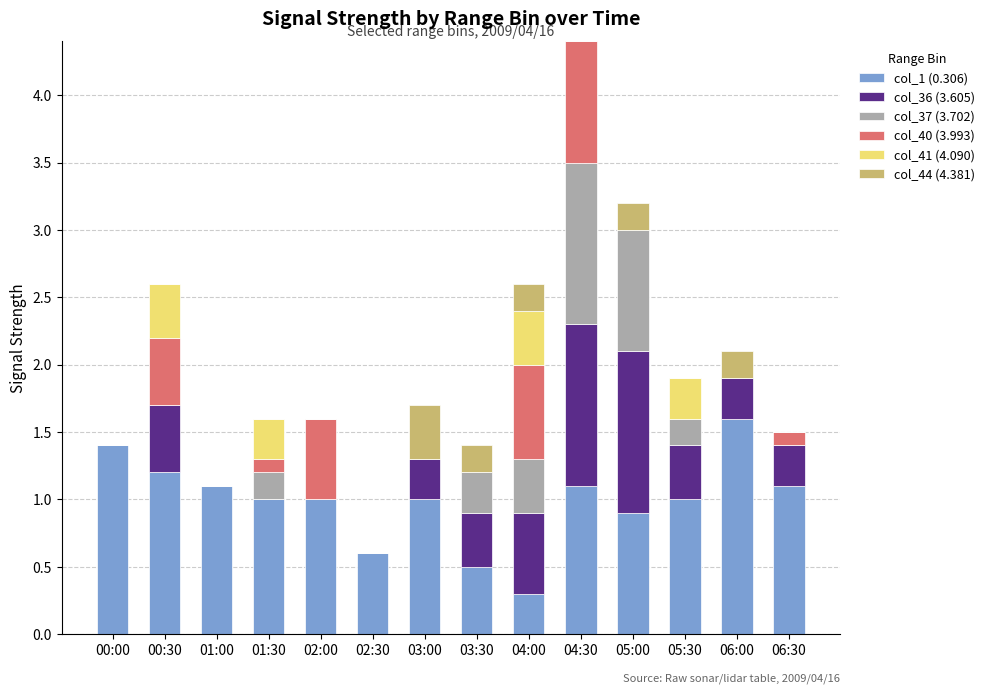

At which label does col_1 (0.306) reach its peak?

06:00